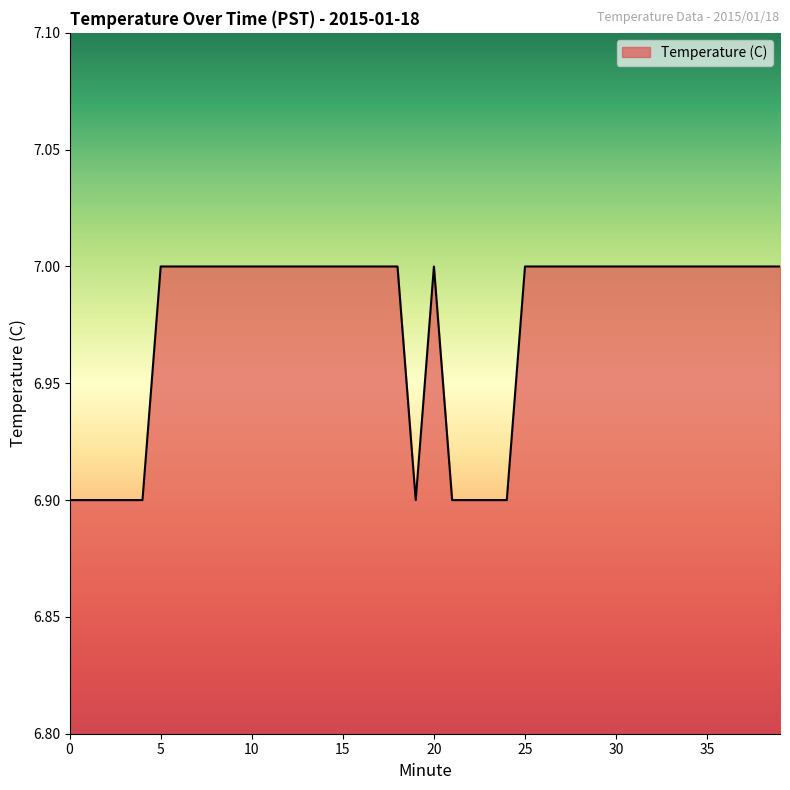

What is the smallest value displayed?

6.9